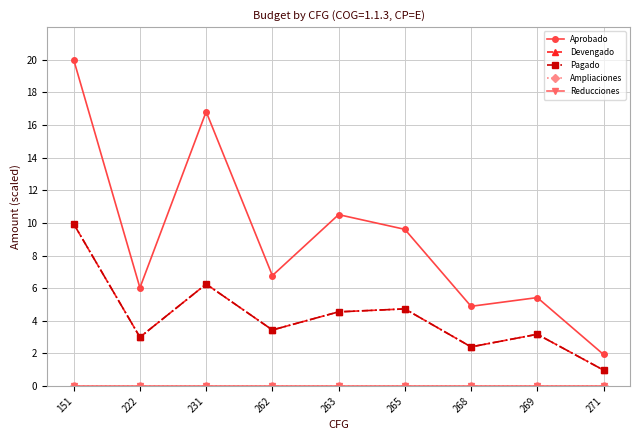

Is this an area chart (filled region under the line)?

No